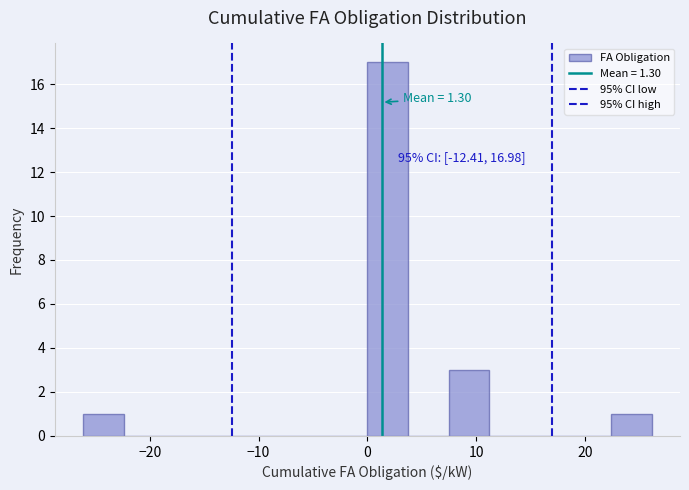

Around what value on the x-axis is the tallest bar? Give the approximate position of its centre, as read against the axis.

2